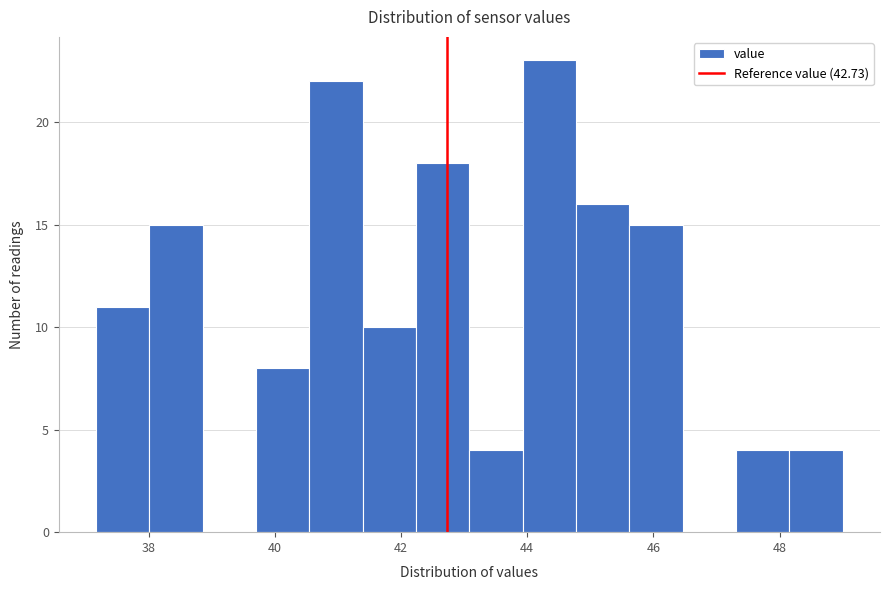

What is the height of the bar covering 47.4 to 48.2 on the x-axis? Neither the bar edges nor the heights are printed on the chart, so give them approximately, as read against the axes.

4